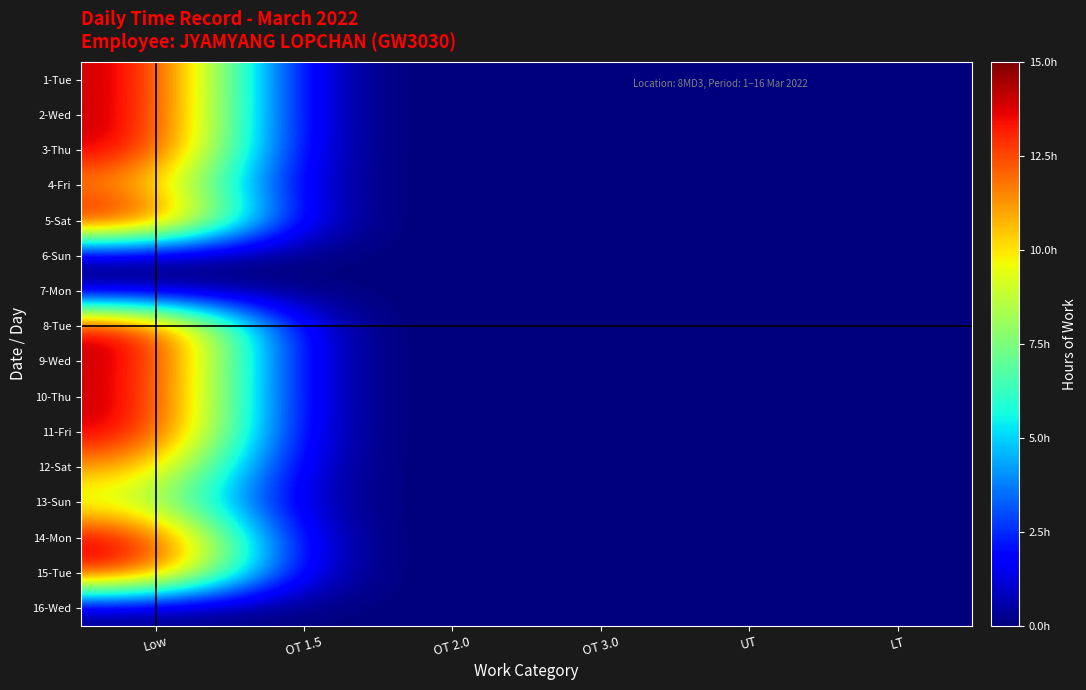

How many categories are shown in the chart?

6